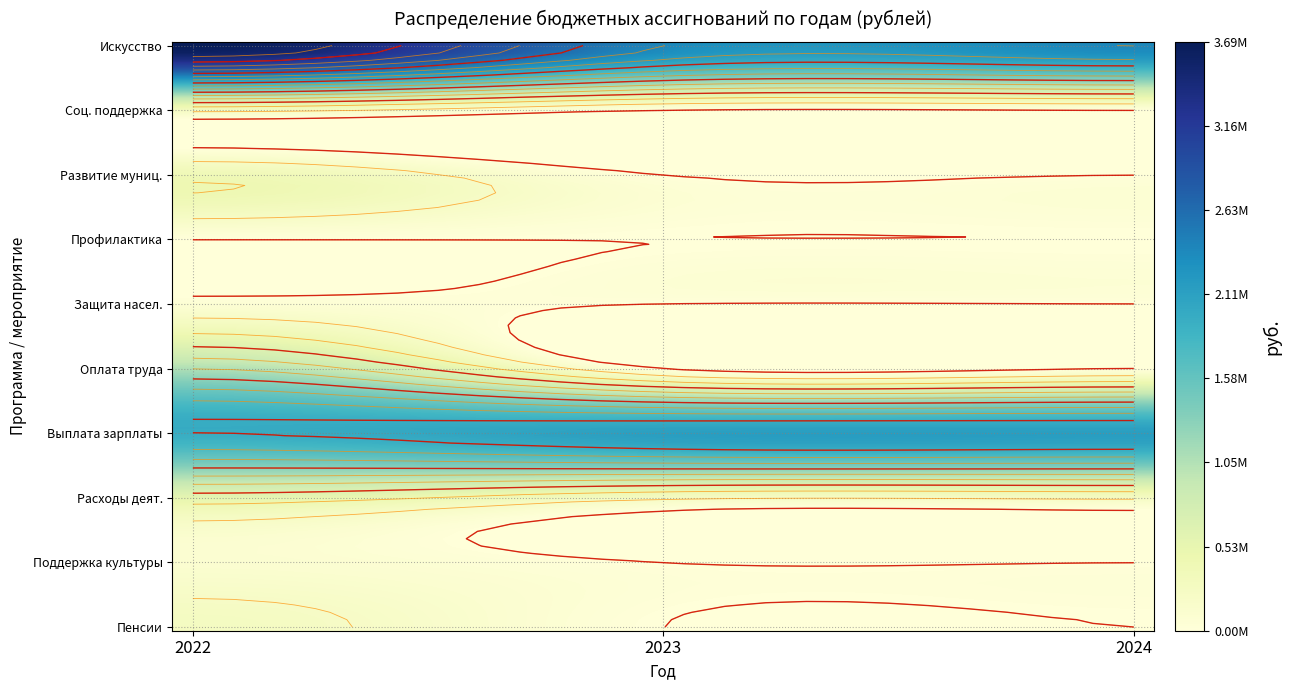

What is the difference between the Расходы деятельность (01 1 01 С1401) values at 2023 and 2022?

295631.2